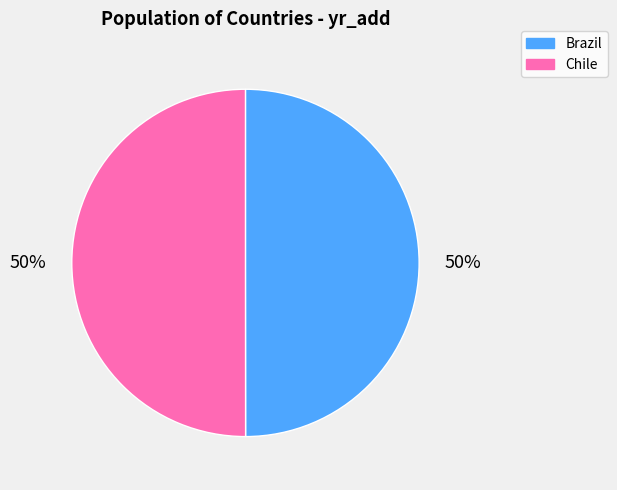

To the nearest percent, what percentage of the pie is Chile?

50%